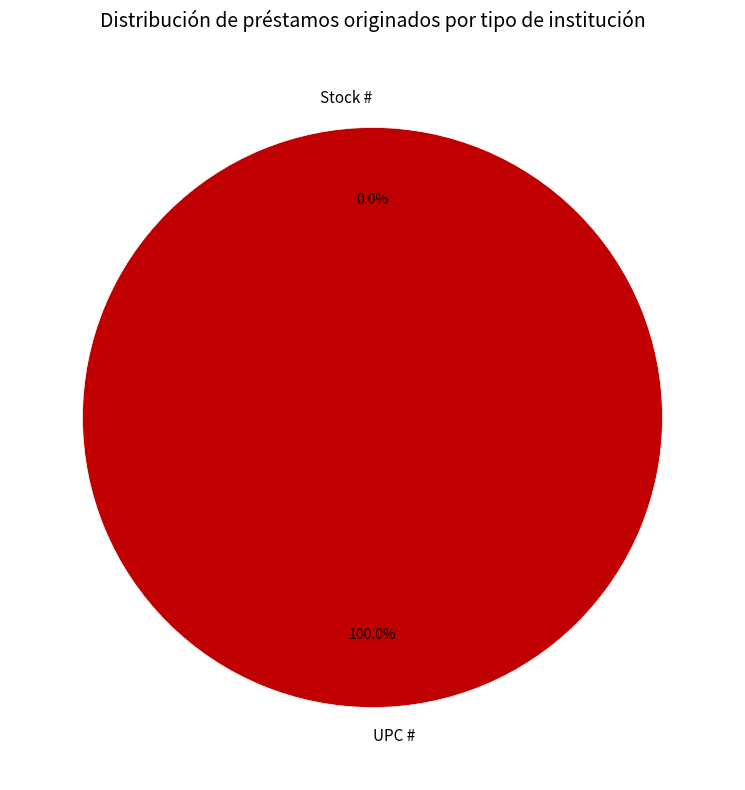

True or false: UPC # accounts for 100% of the total.

True